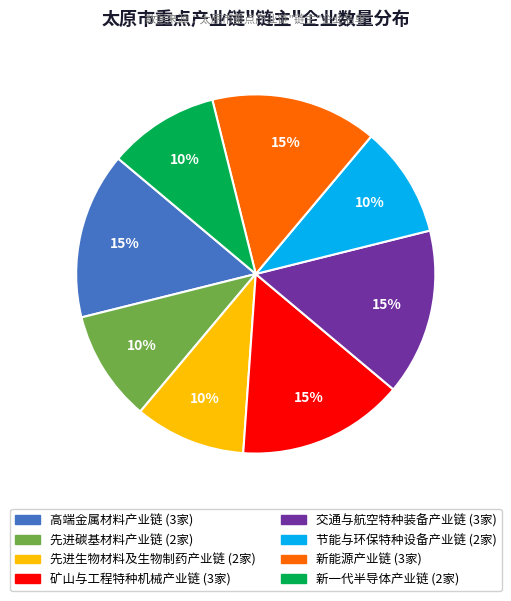

To the nearest percent, what is the difference between the 先进生物材料及生物制药产业链 and 新能源产业链 slice percentages?

5%